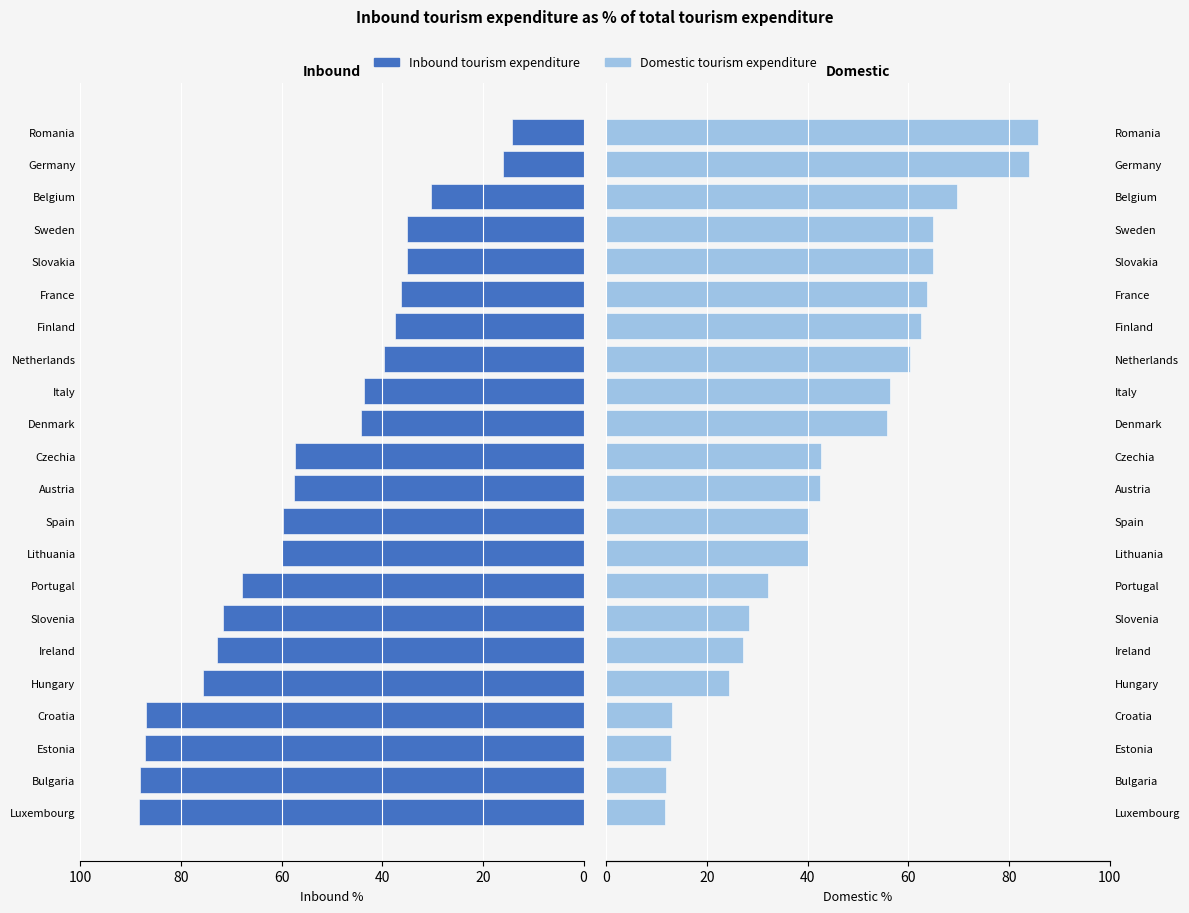

How many distinct data groups are displayed?

2